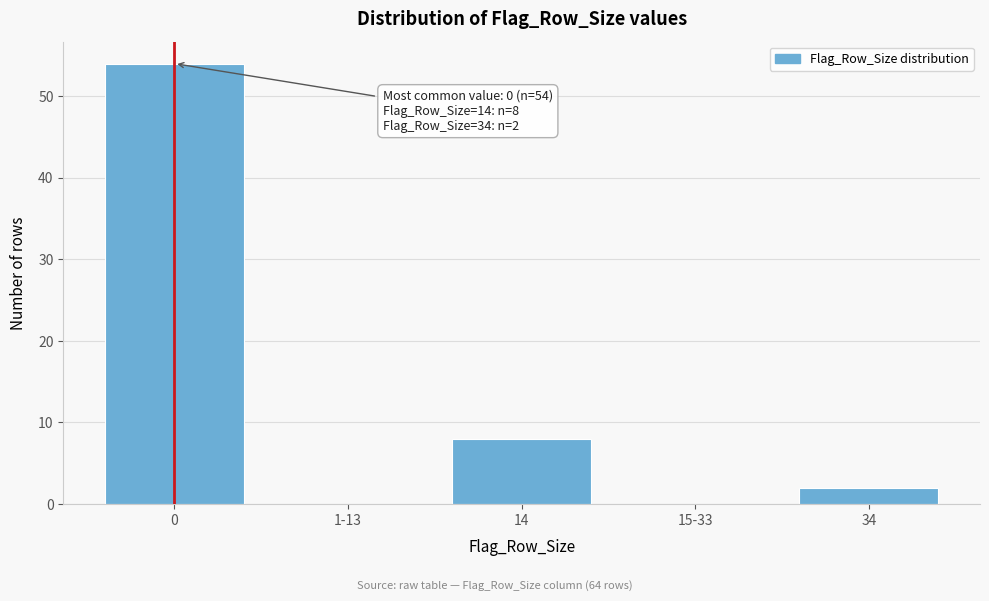

Reading right to left, transcribe all the data shown in this chart.

34=2	15-33=0	14=8	1-13=0	0=54